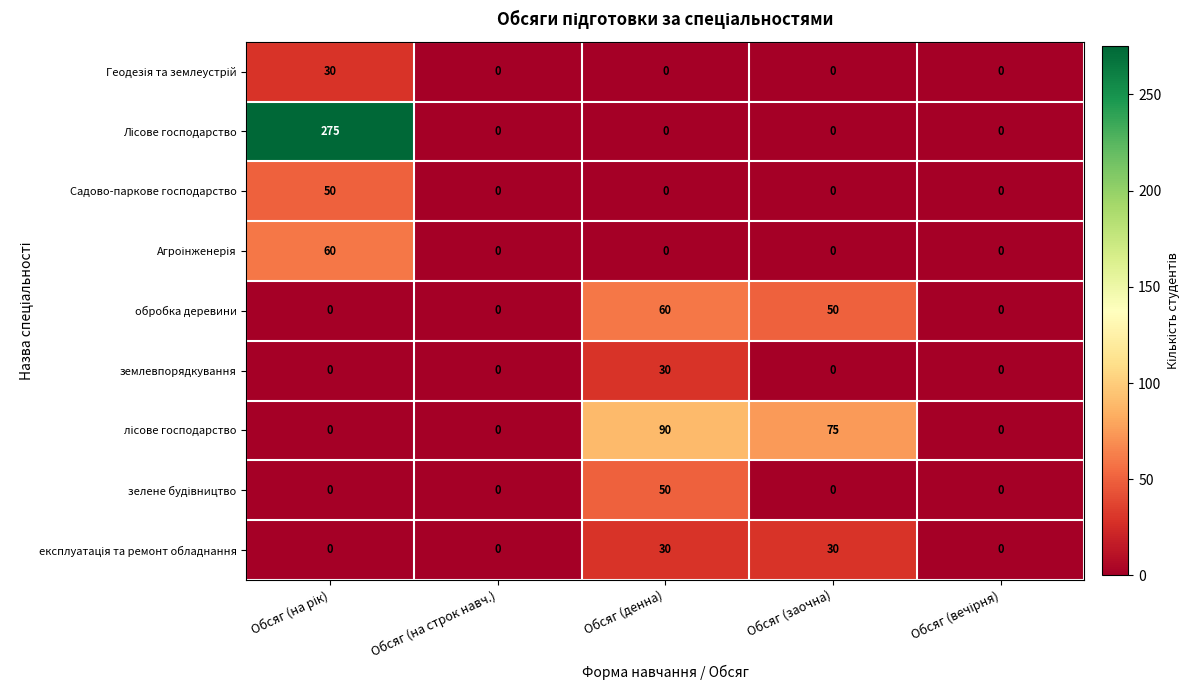

At how many categories does at least one series exceed 25?

3